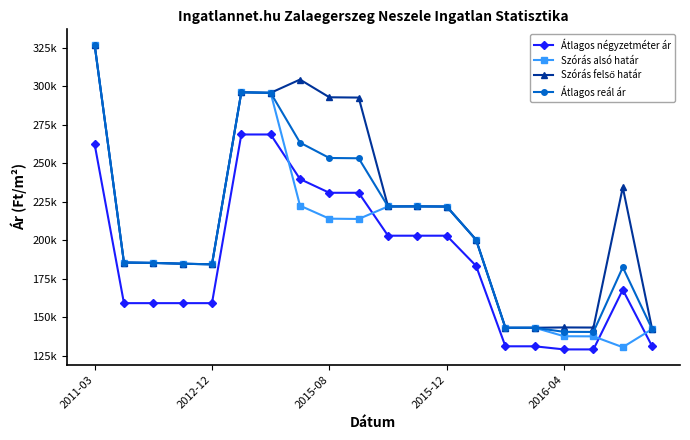

Reading left to right, what are all the values shown in this chart?

Átlagos négyzetméter ár: 262500	159090	159090	159090	159090	268750	268750	239767	230845	230845	202941	202941	202941	183333	131034	131034	129009	129009	167789	131034
Szórás alsó határ: 327201	185500	185256	184721	184334	296194	295826	222476	214009	213821	221951	222006	221896	200308	143096	143096	137571	137502	130444	142219
Szórás felső határ: 327201	185500	185256	184721	184334	296194	295826	304452	292933	292745	221951	222006	221896	200308	143096	143096	143297	143228	234404	142219
Átlagos reál ár: 327201	185500	185256	184721	184334	296194	295826	263464	253471	253283	221951	222006	221896	200308	143096	143096	140434	140365	182424	142219